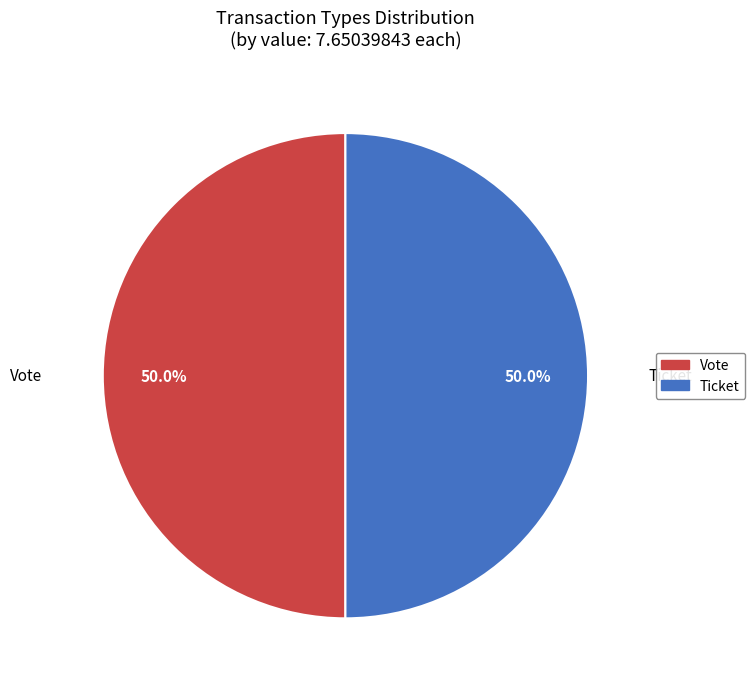

To the nearest percent, what percentage of the pie is Vote?

50%